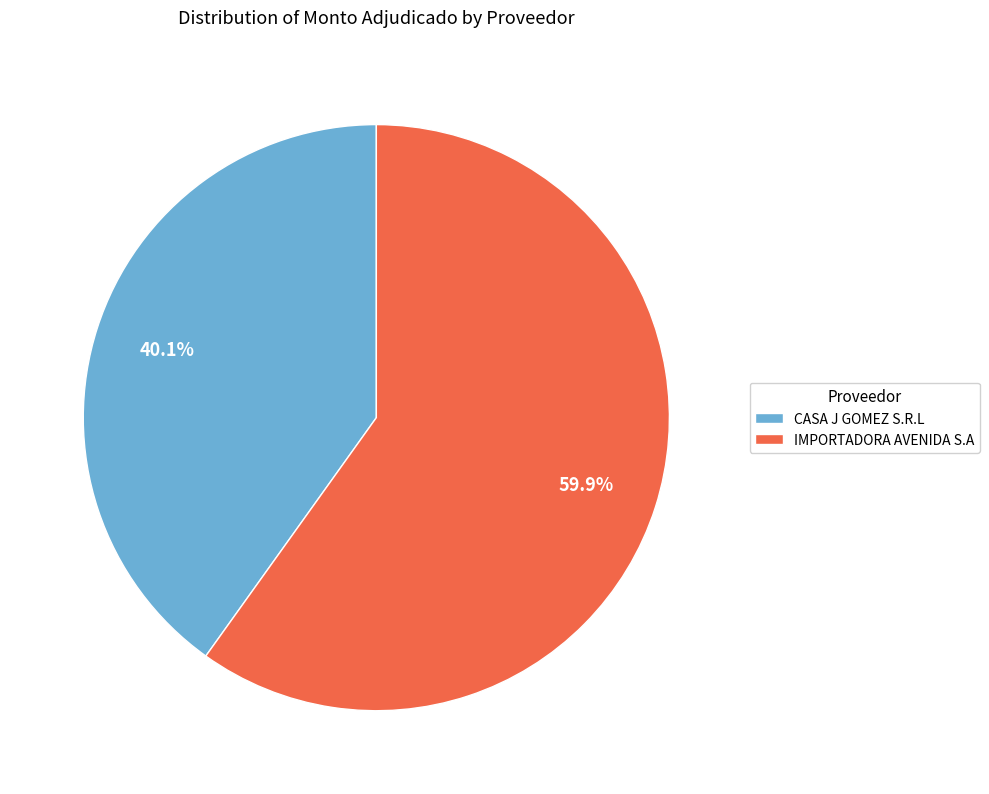

To the nearest percent, what is the combined percentage of CASA J GOMEZ S.R.L and IMPORTADORA AVENIDA S.A?

100%